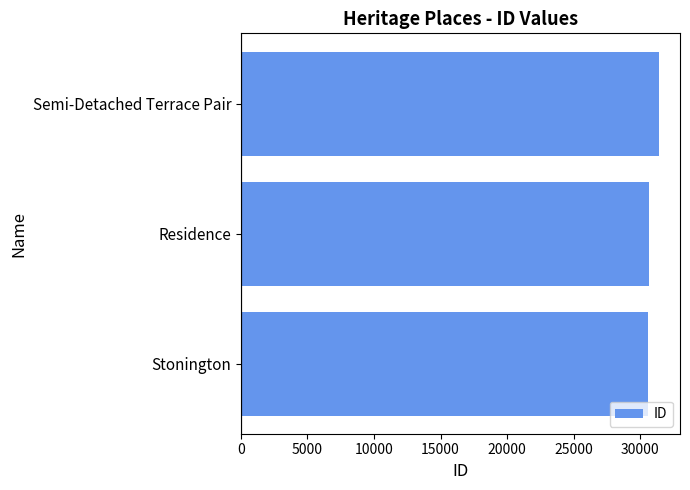

The chart shows a value of 41407 at Residence. True or false?

False